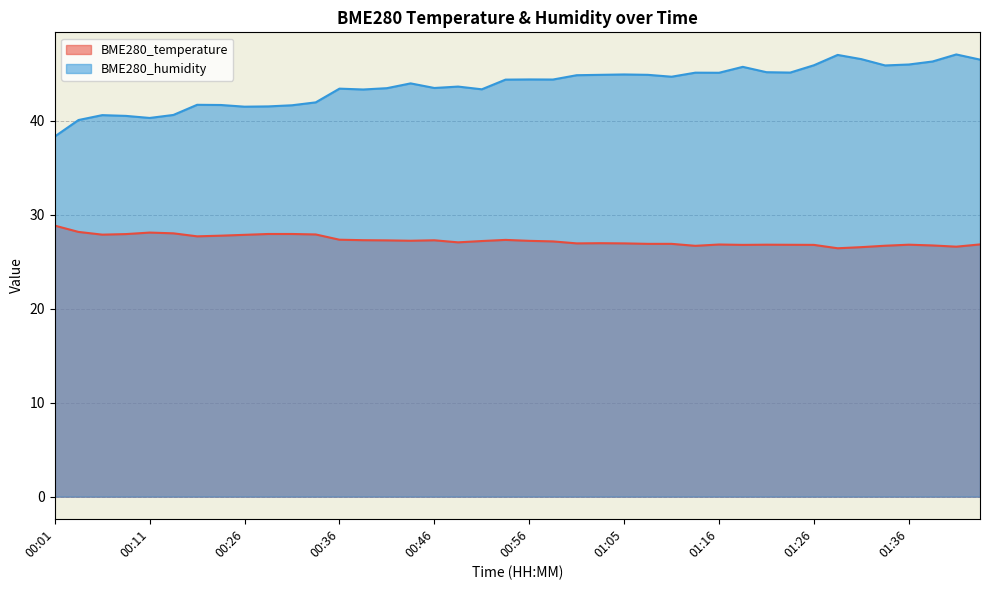

Where is the first local minimum for BME280_humidity?

00:11